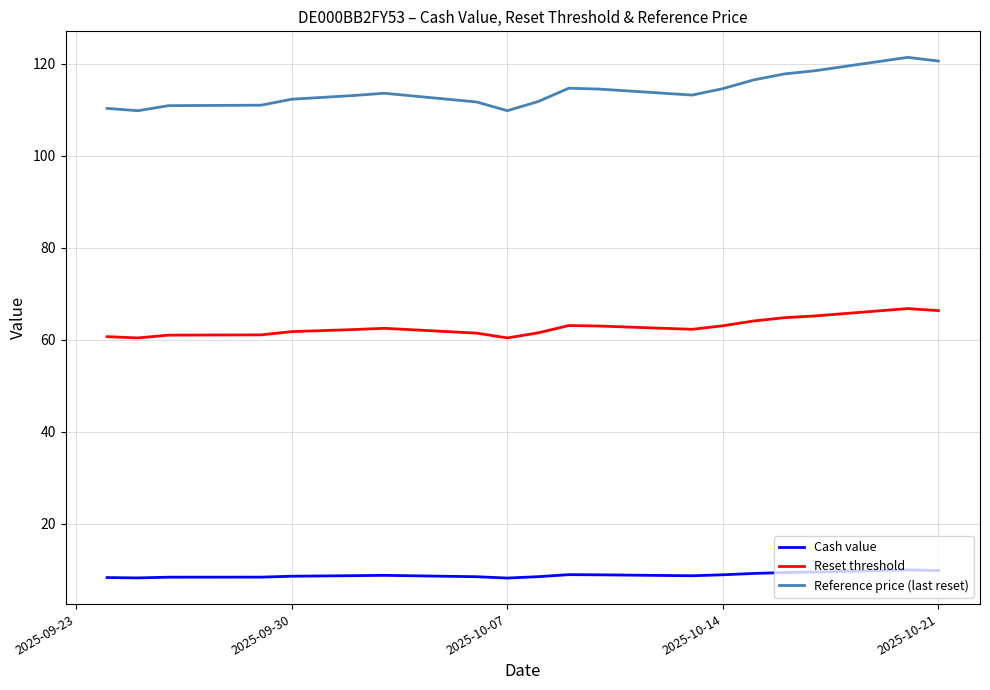

True or false: Cash value and Reset threshold intersect in this chart.

False